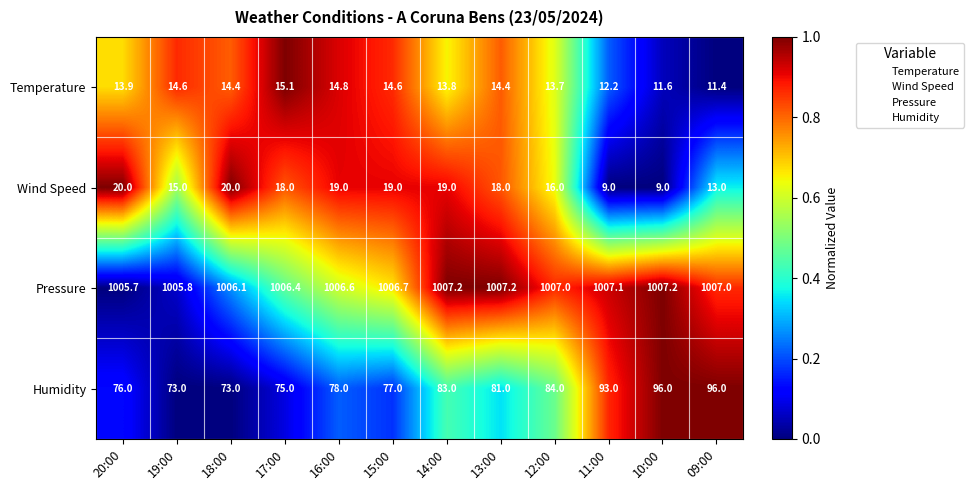

At 16:00, list the series in order from smallest to largest.

Temperature, Wind Speed, Humidity, Pressure